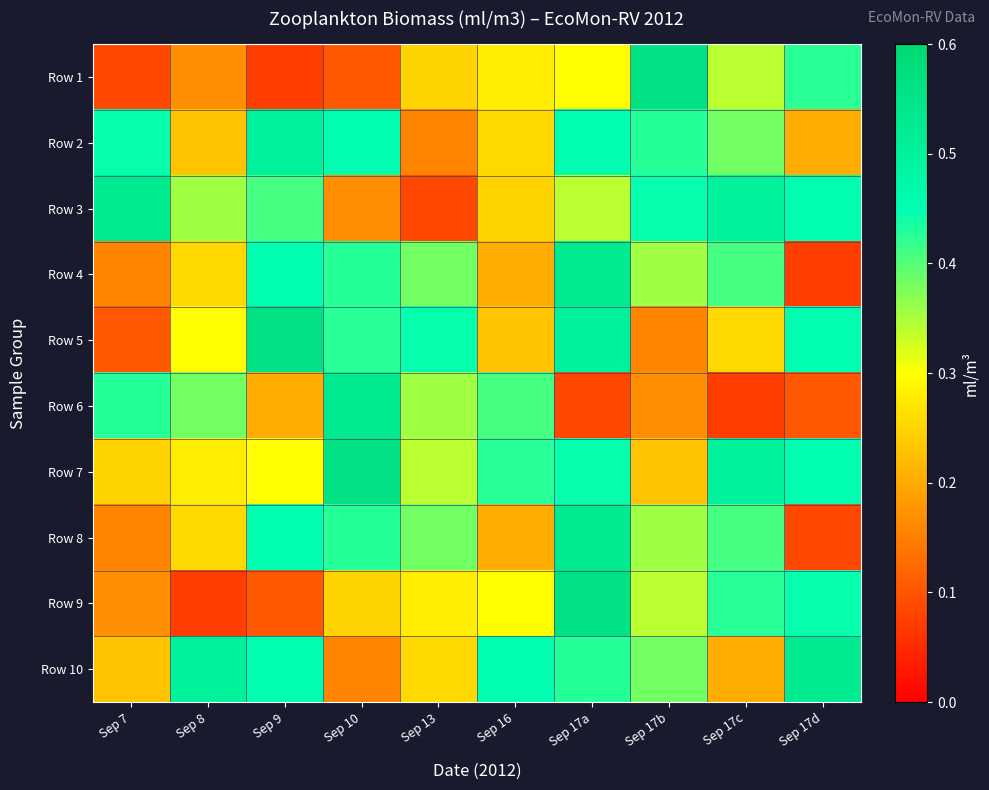

How many categories are shown in the chart?

10